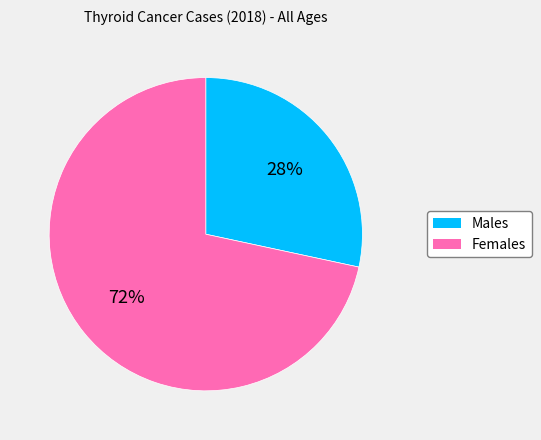

Is it true that Males is 21% of the pie?

False